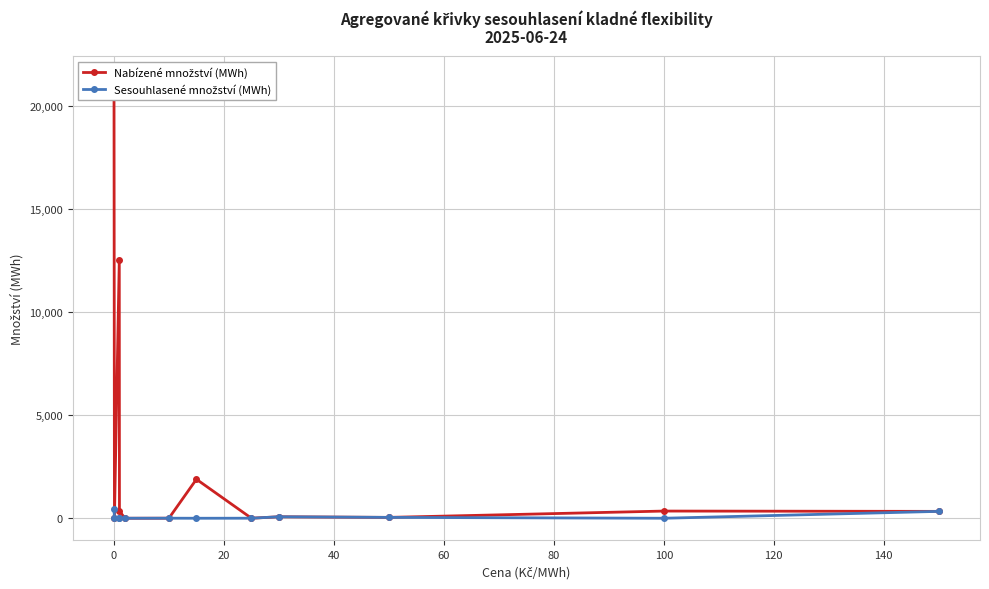

What is the value of the Nabízené množství (MWh) point at the 4th from the left?

350.0